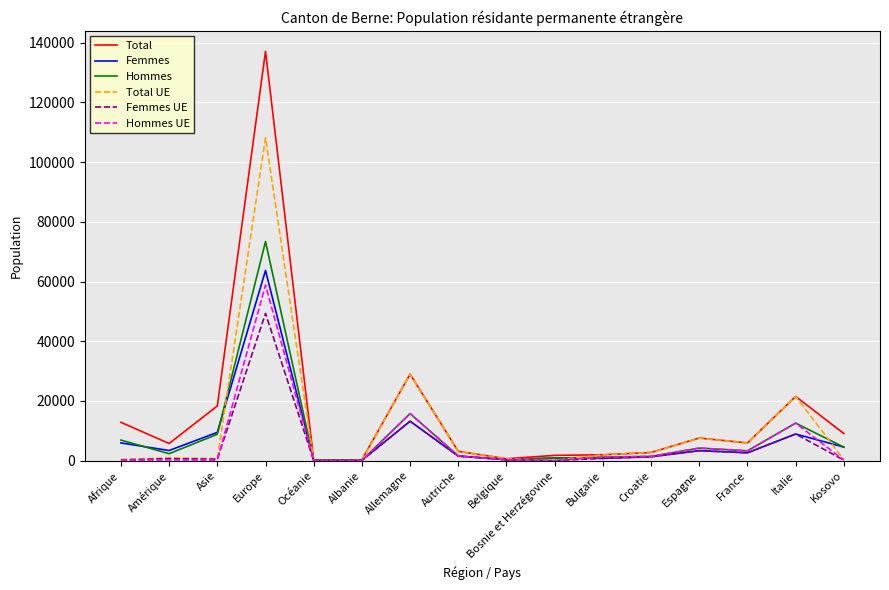

What value does the Total UE series have at Bosnie et Herzégovine, to the nearest 100?

100